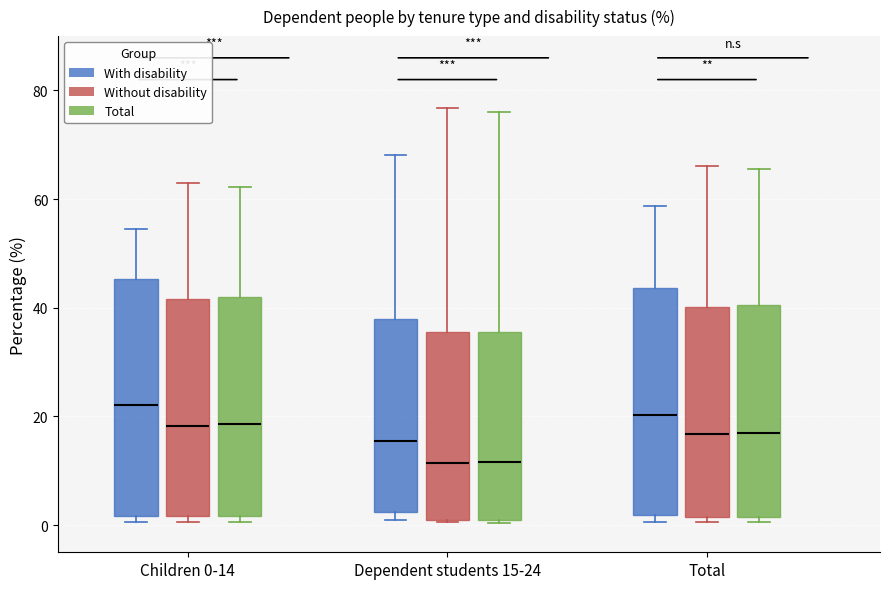

Reading left to right, transcribe this box plot: for each box, give where its median line is, the range the box spans, and where its two whiskers end, as read against the y-axis. The values are not printed on the chart, so give them approximately, as read against the axis.

Children 0-14 (With disability): median 22, box 2 to 46, whiskers 0 to 54
Children 0-14 (Without disability): median 18, box 2 to 42, whiskers 0 to 62
Children 0-14 (Total): median 18, box 2 to 42, whiskers 0 to 62
Dependent students 15-24 (With disability): median 16, box 2 to 38, whiskers 0 to 68
Dependent students 15-24 (Without disability): median 12, box 2 to 36, whiskers 0 to 76
Dependent students 15-24 (Total): median 12, box 0 to 36, whiskers 0 to 76
Total (With disability): median 20, box 2 to 44, whiskers 0 to 58
Total (Without disability): median 16, box 2 to 40, whiskers 0 to 66
Total (Total): median 16, box 2 to 40, whiskers 0 to 66